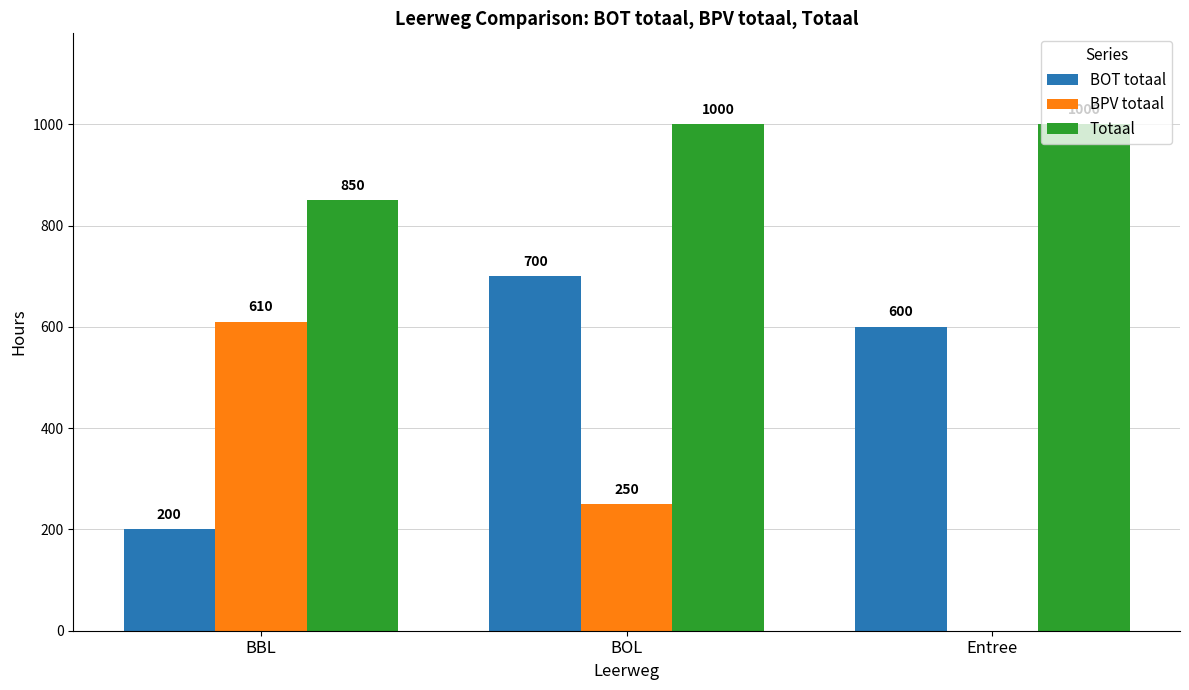

Between BBL and Entree, which series saw the biggest shift?

BPV totaal